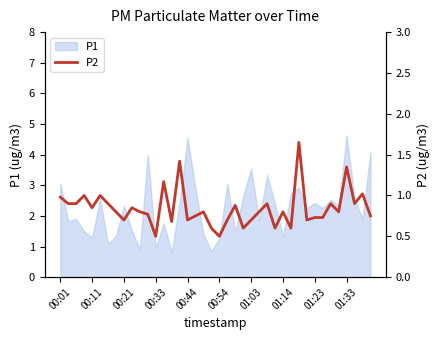

What is the difference between the maximum and minimum values?

1.1